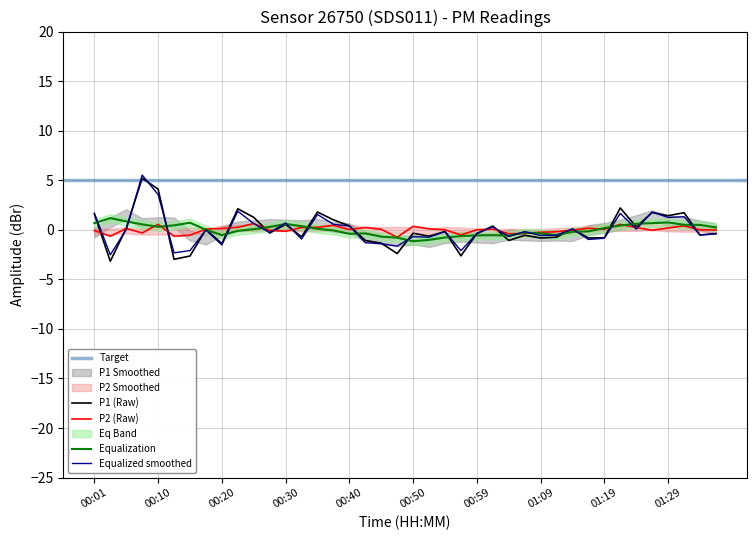

Which series has the largest total across all categories?

P1